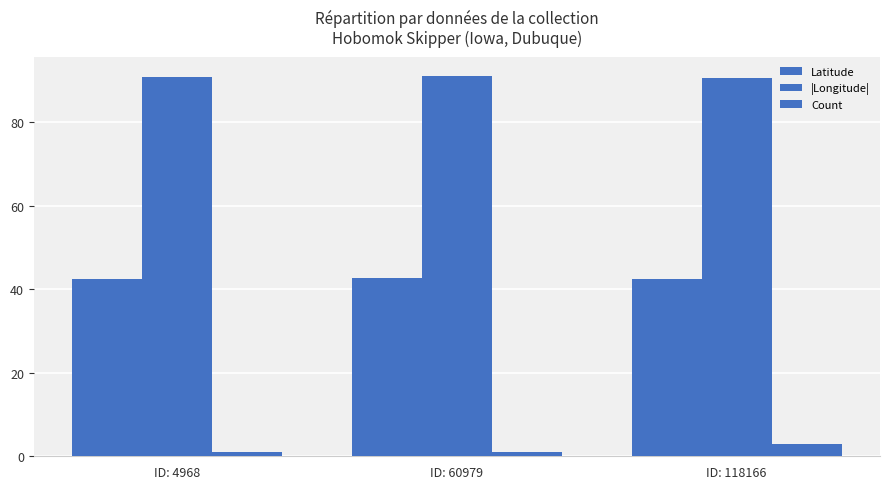

Count the number of categories in the chart.

3